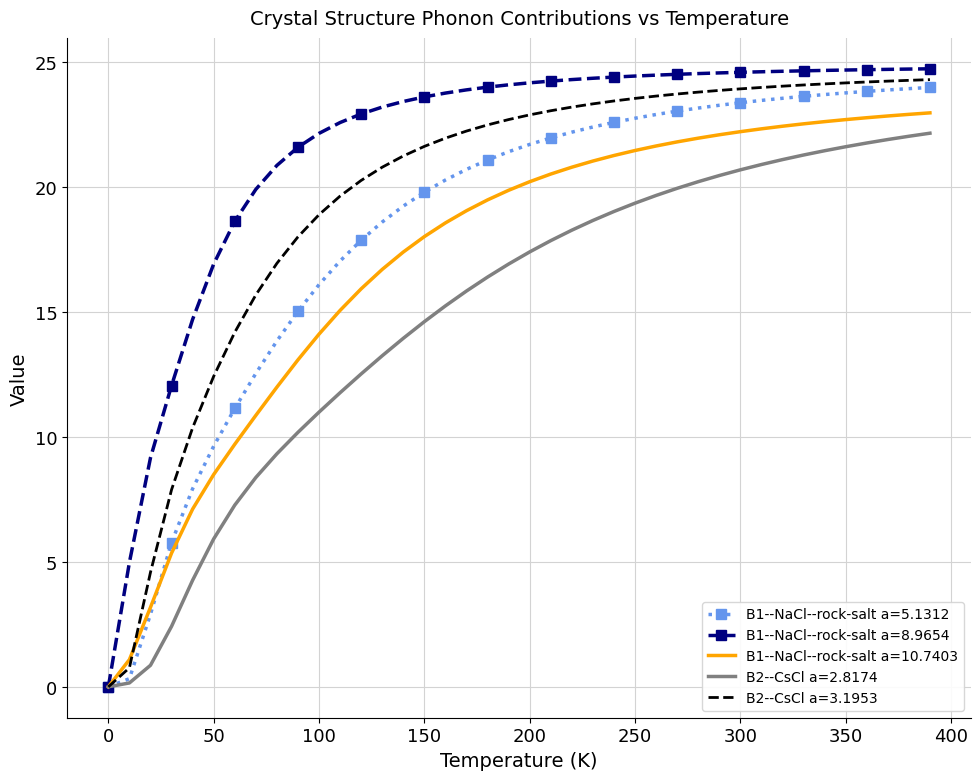

What is the maximum value for B1--NaCl--rock-salt a=10.7403?

23.0